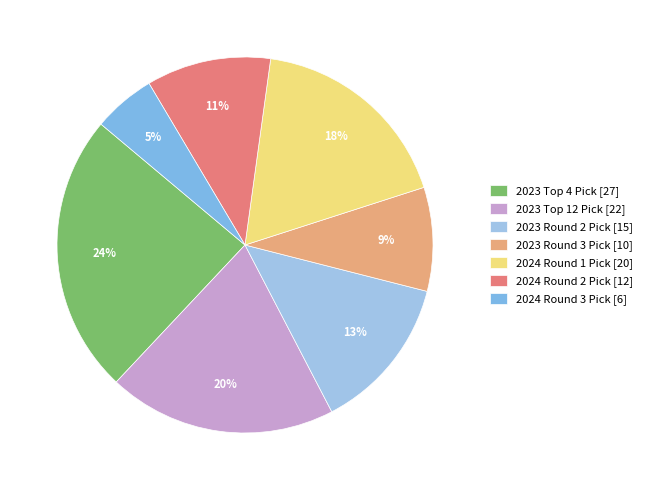

True or false: 2024 Round 1 Pick accounts for 3% of the total.

False